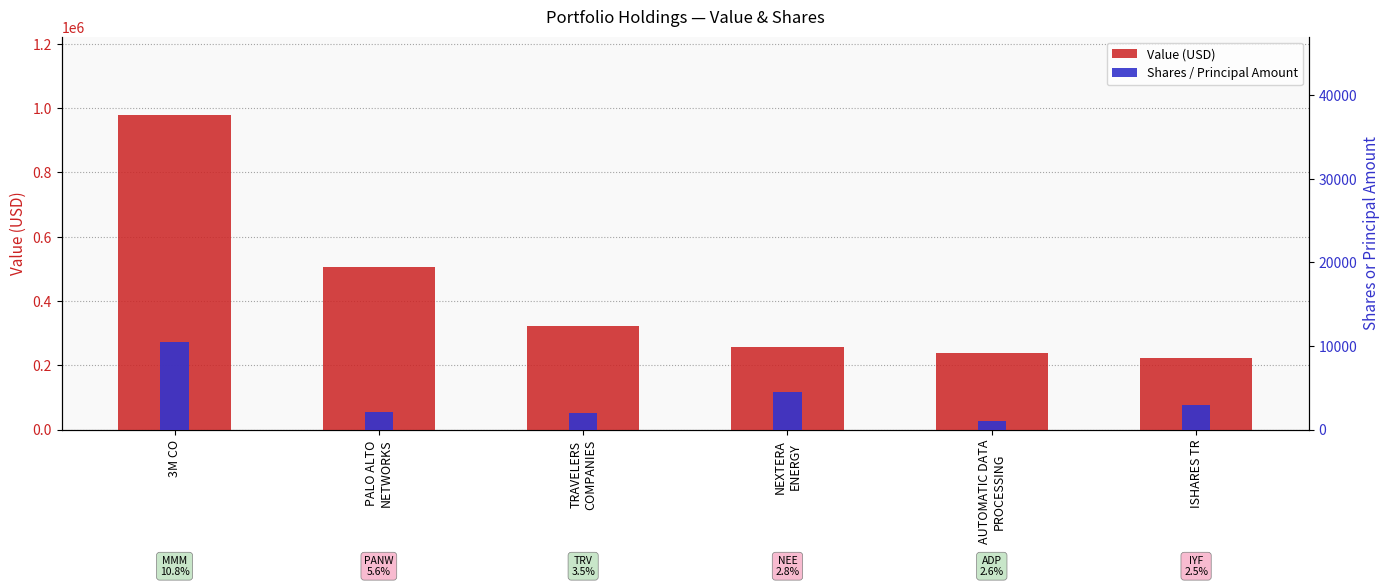

List the labels in order of Shares / Principal Amount value, smallest first.

AUTOMATIC DATA
PROCESSING, TRAVELERS
COMPANIES, PALO ALTO
NETWORKS, ISHARES TR, NEXTERA
ENERGY, 3M CO